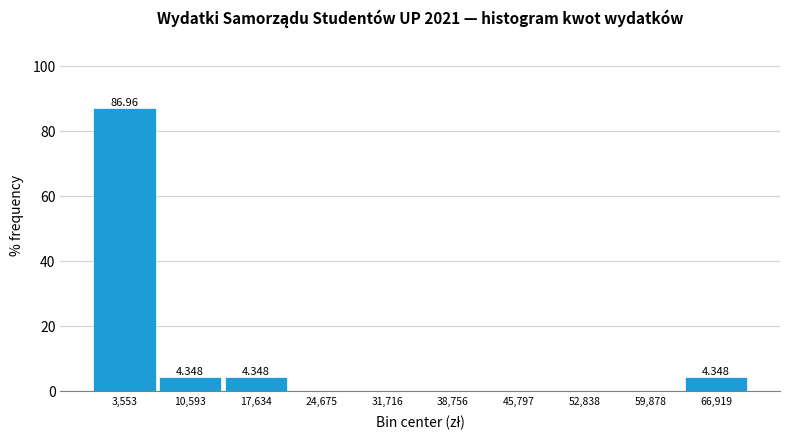

Over which range of the x-axis is the bar tallest?

0 to 7000